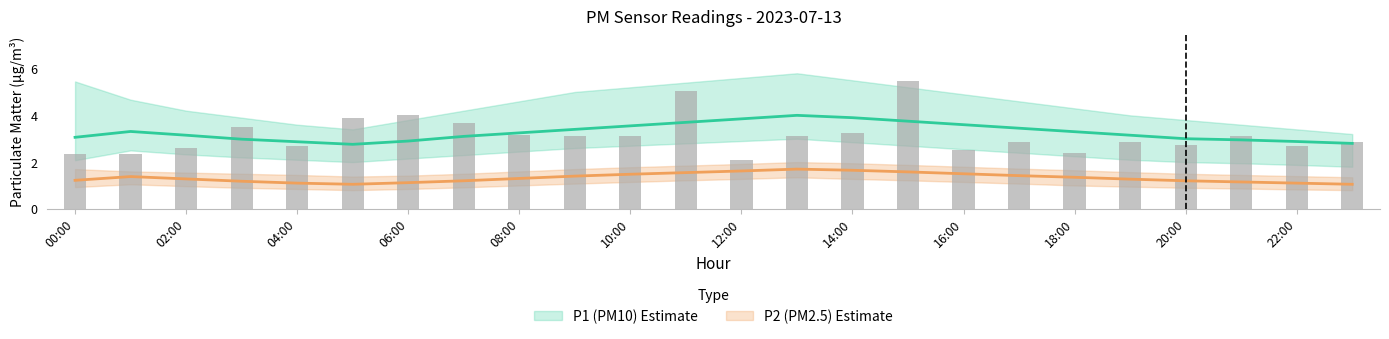

What is the sum of all P1 values?

78.7